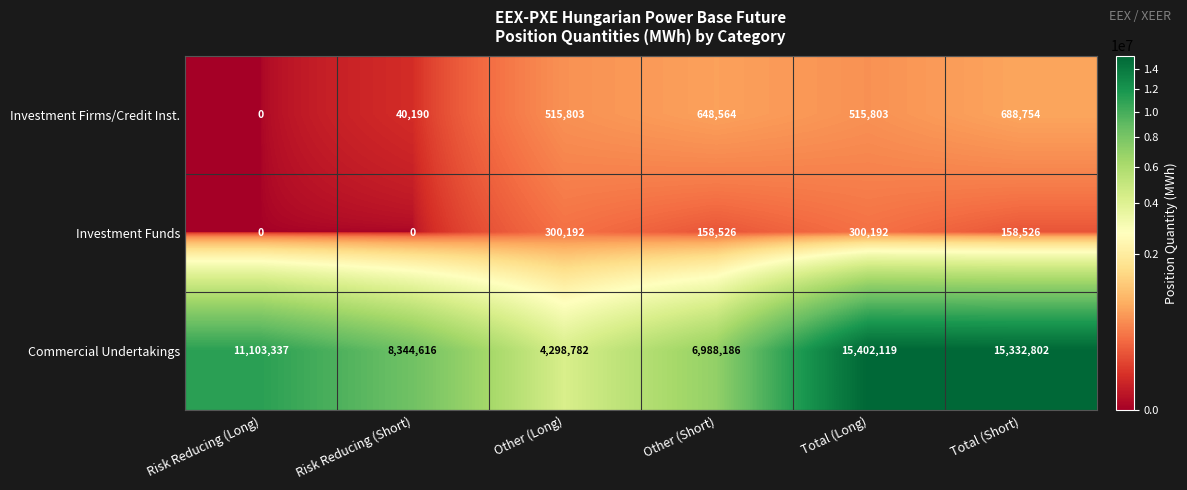

What is the difference between the highest and lowest values at Risk Reducing (Long)?

11103337